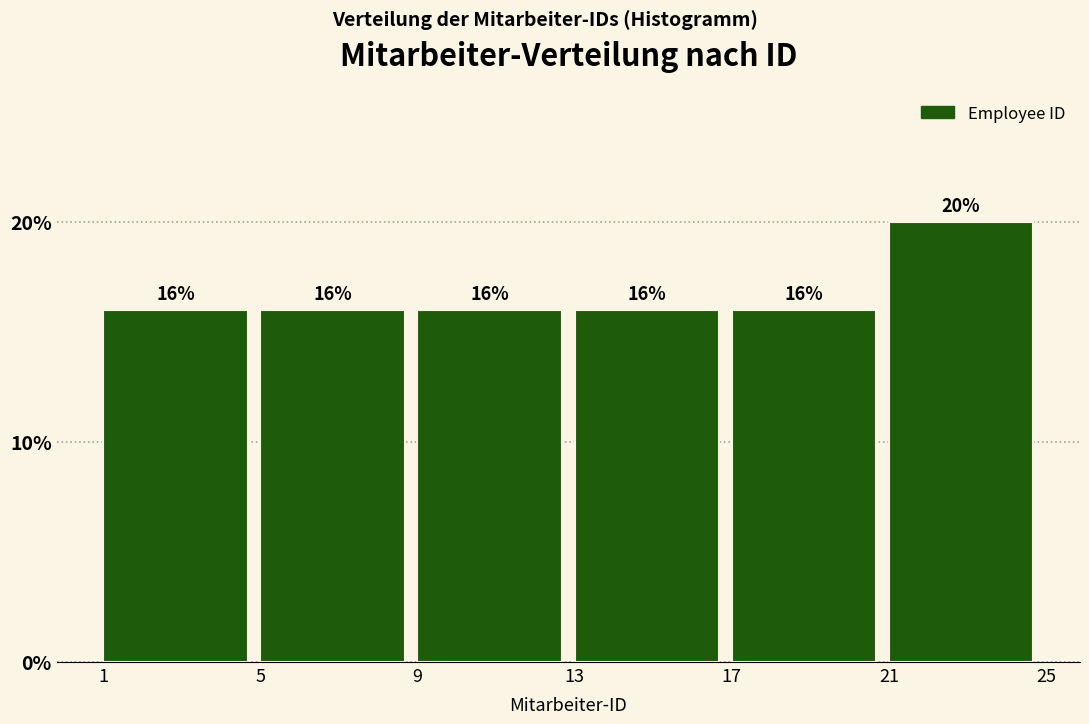

Reading left to right, list every bar in this chart as the range it spans on the x-axis followed by its height.

1 to 5: 16
5 to 9: 16
9 to 13: 16
13 to 17: 16
17 to 21: 16
21 to 25: 20